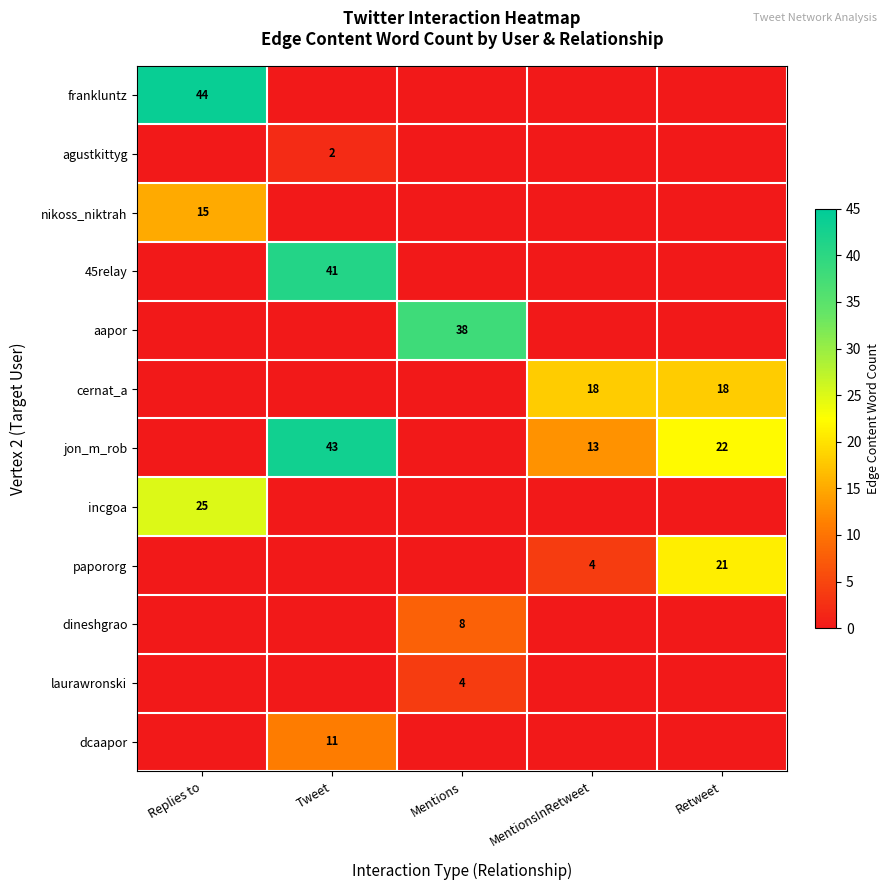

The incgoa series shows 34 at Replies to. True or false?

False